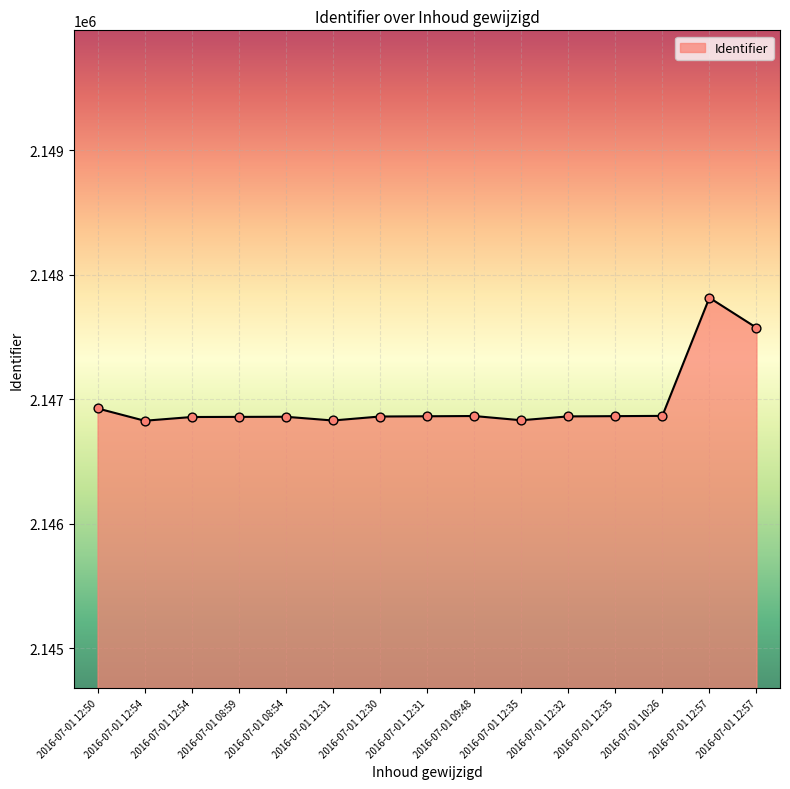

What is the change in value from 2016-07-01 12:50 to 2016-07-01 09:48?

-61